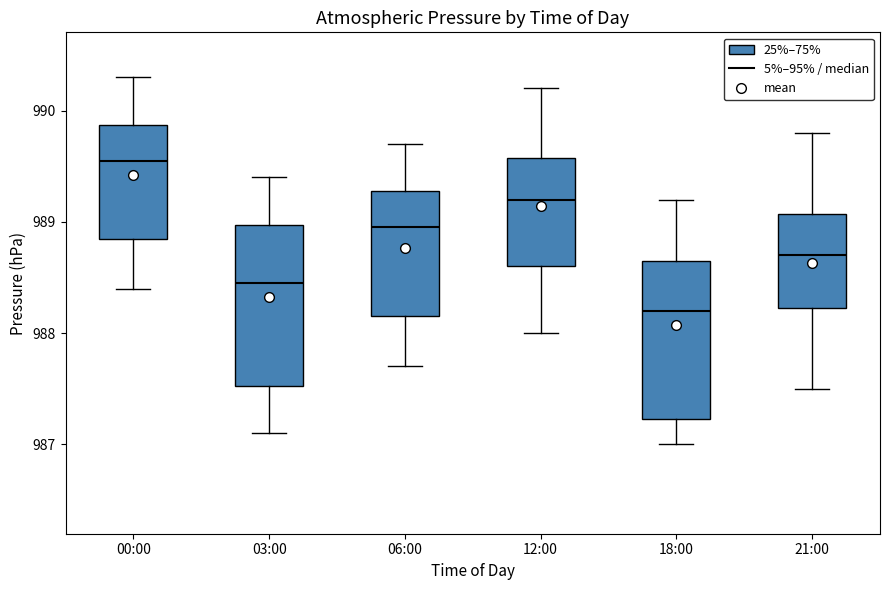

Reading left to right, transcribe this box plot: for each box, give where its median line is, the range the box spans, and where its two whiskers end, as read against the y-axis. The values are not printed on the chart, so give them approximately, as read against the axis.

00:00: median 989.6, box 988.9 to 989.9, whiskers 988.4 to 990.3
03:00: median 988.5, box 987.5 to 989.0, whiskers 987.1 to 989.4
06:00: median 989.0, box 988.2 to 989.3, whiskers 987.7 to 989.7
12:00: median 989.2, box 988.6 to 989.6, whiskers 988.0 to 990.2
18:00: median 988.2, box 987.2 to 988.7, whiskers 987.0 to 989.2
21:00: median 988.7, box 988.2 to 989.1, whiskers 987.5 to 989.8